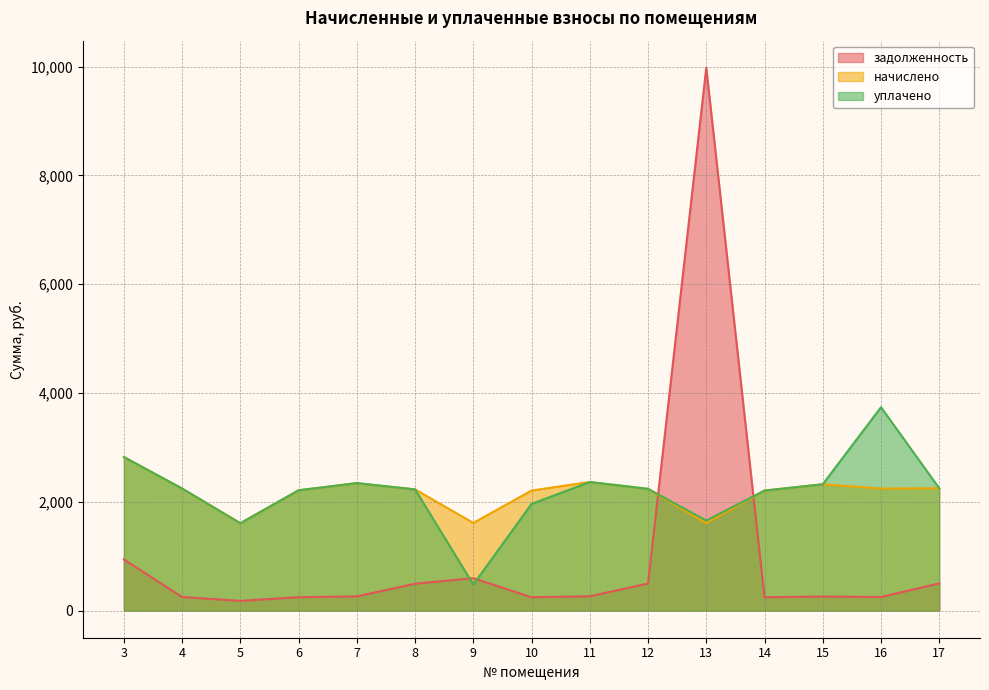

Rank the categories by начислено value from lowest to highest.

5, 13, 9, 10, 14, 6, 8, 12, 4, 16, 17, 15, 7, 11, 3